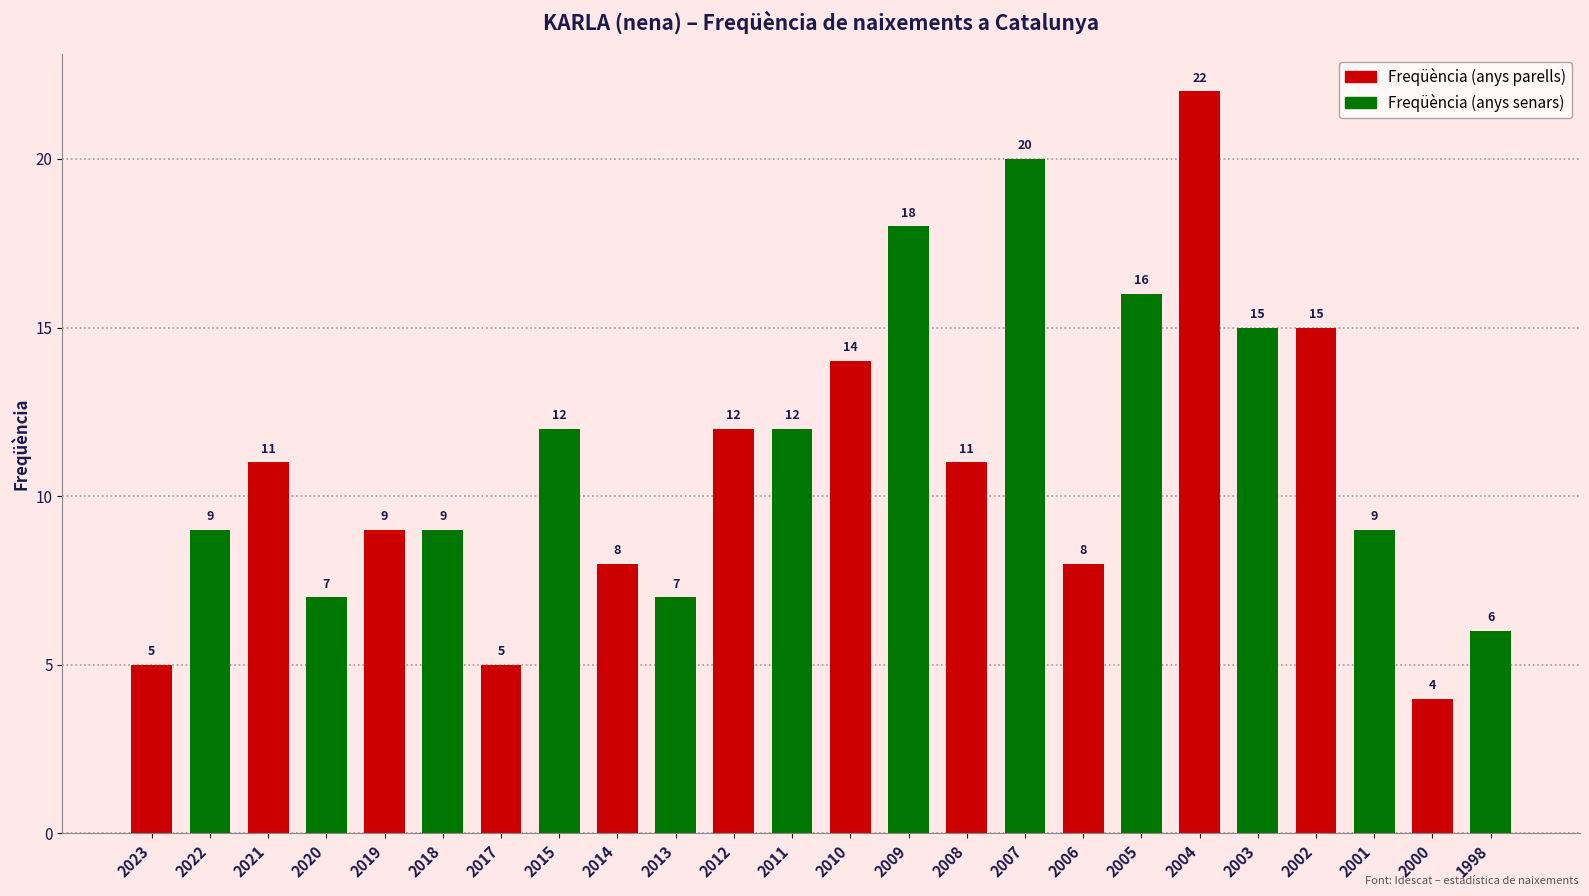

Which series has the largest total across all categories?

Freqüència (anys senars)